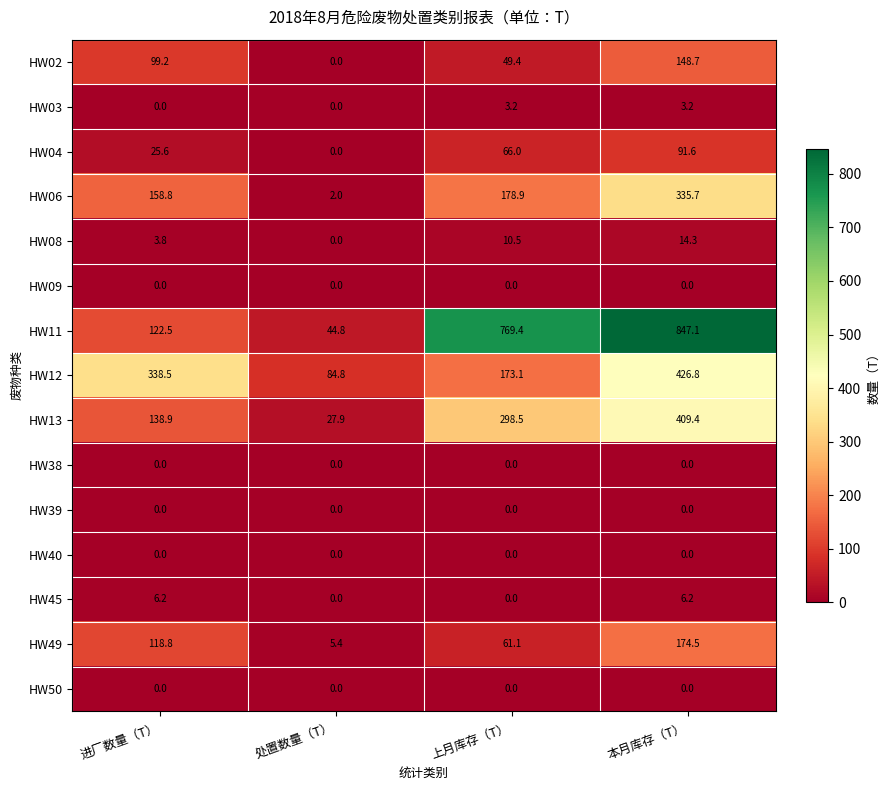

What is the sum of the HW45 values at 上月库存（T） and 进厂数量（T）?

6.2